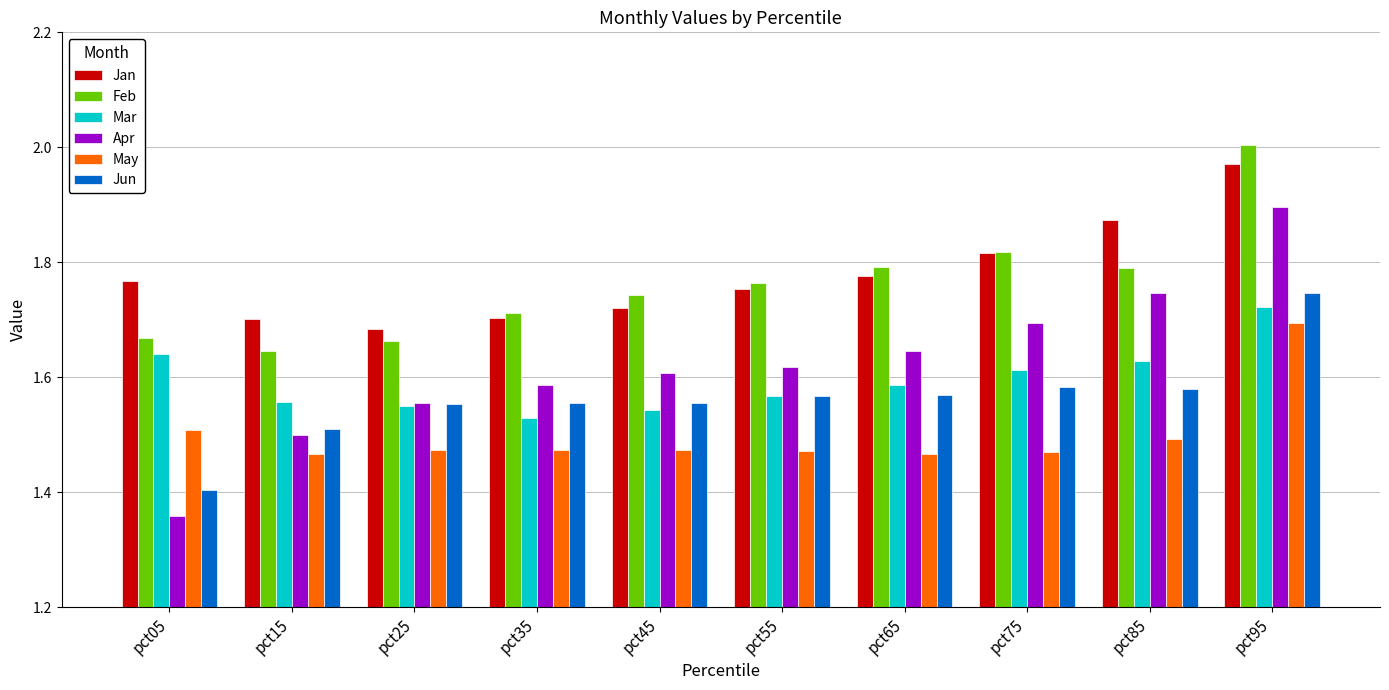

What is the difference between the second highest and second lowest values in the Apr series?

0.2